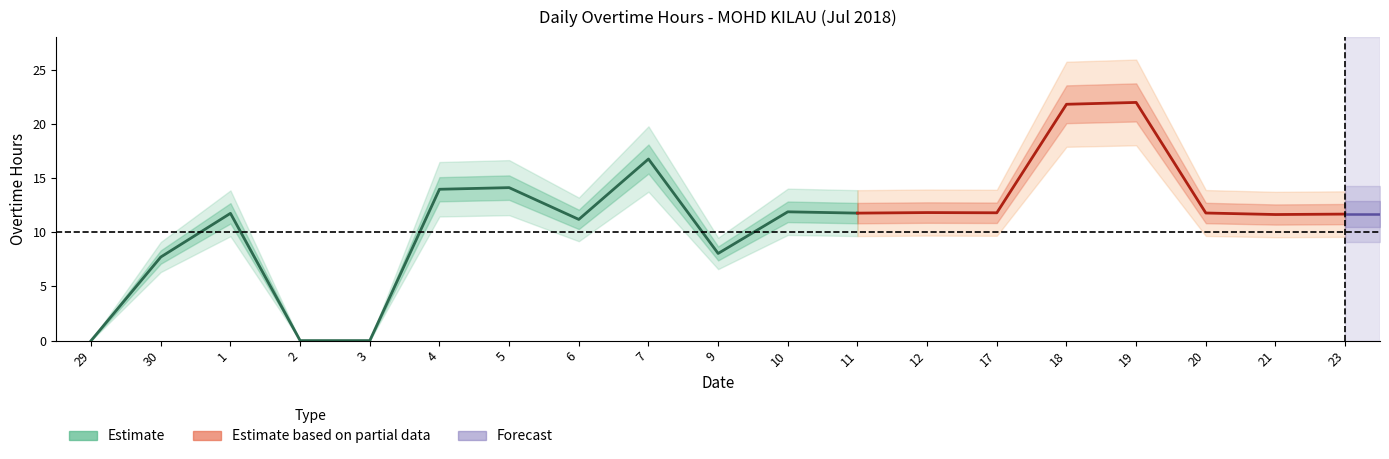

Reading left to right, transcribe all the data shown in this chart.

0.0	7.7	11.7	0.0	0.0	14.0	14.1	11.2	16.8	8.0	11.9	11.8	11.8	11.8	21.8	22.0	11.8	11.6	11.7	11.9